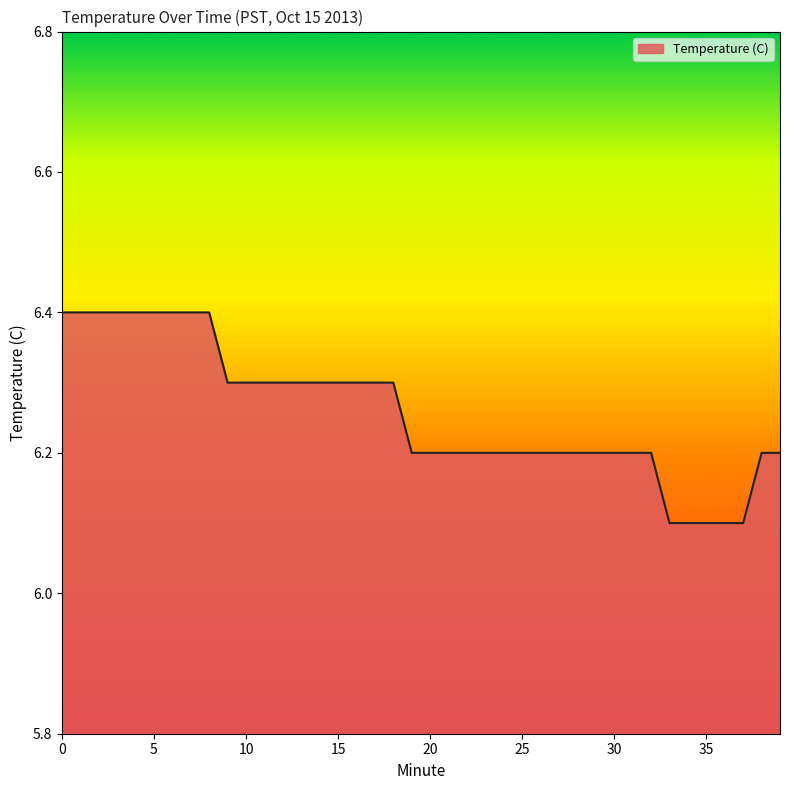

What is the maximum value shown in the chart?

6.4